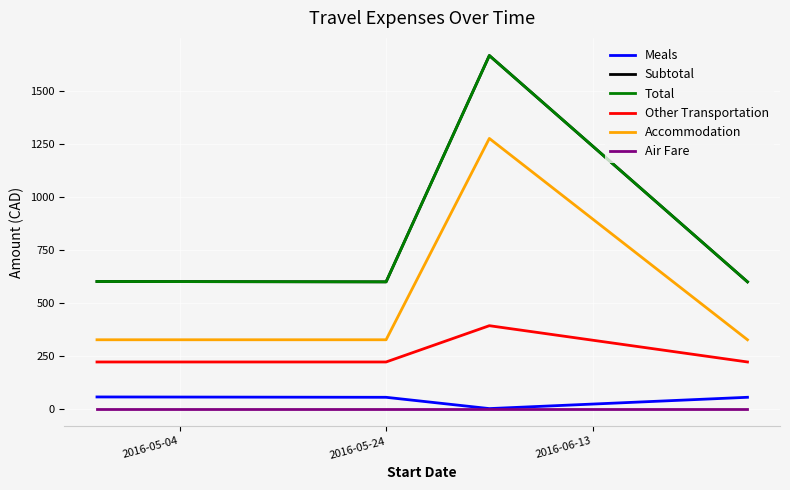

At which label is Meals closest to 27?

2016-05-24